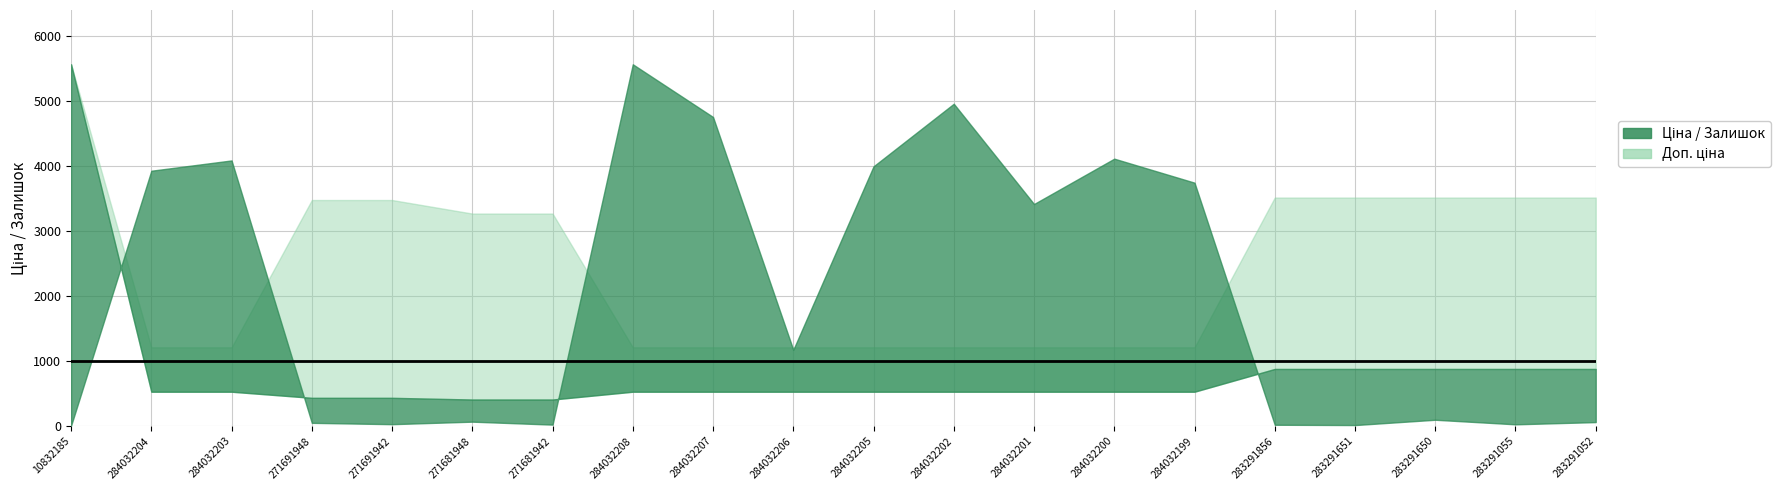

What is the label of the 12th point from the right?

284032207